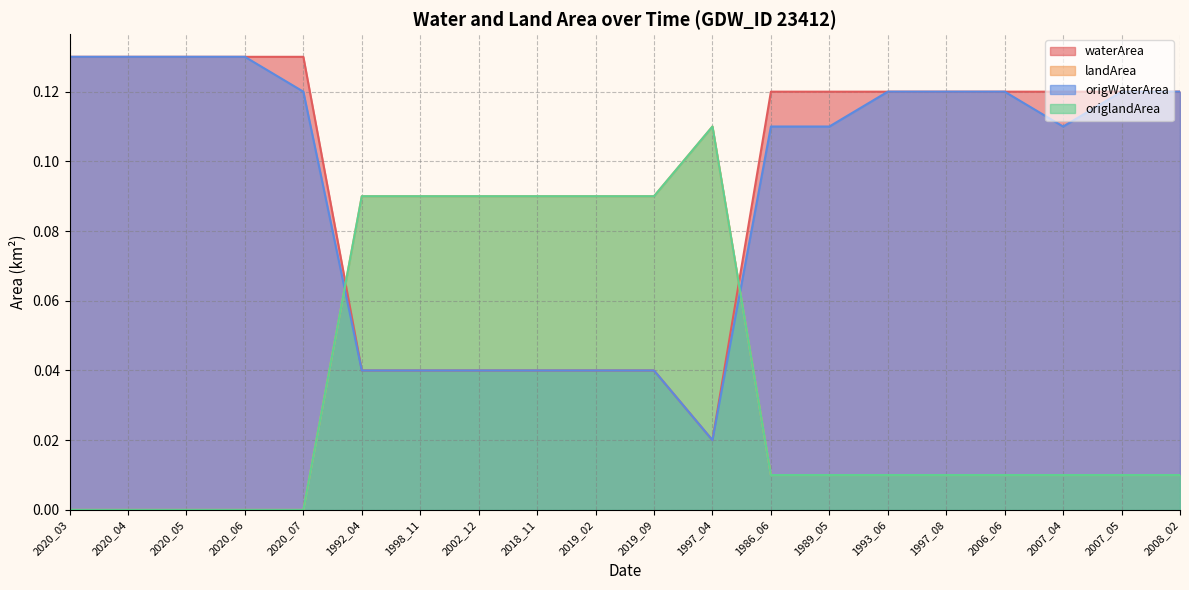

At which category is the sum across all series the highest?

2020_03